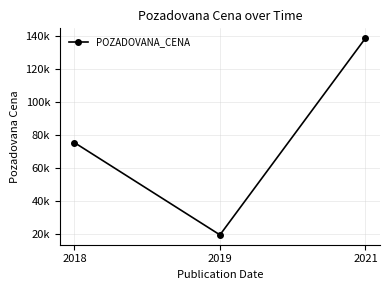

Does the chart have visible grid lines?

Yes